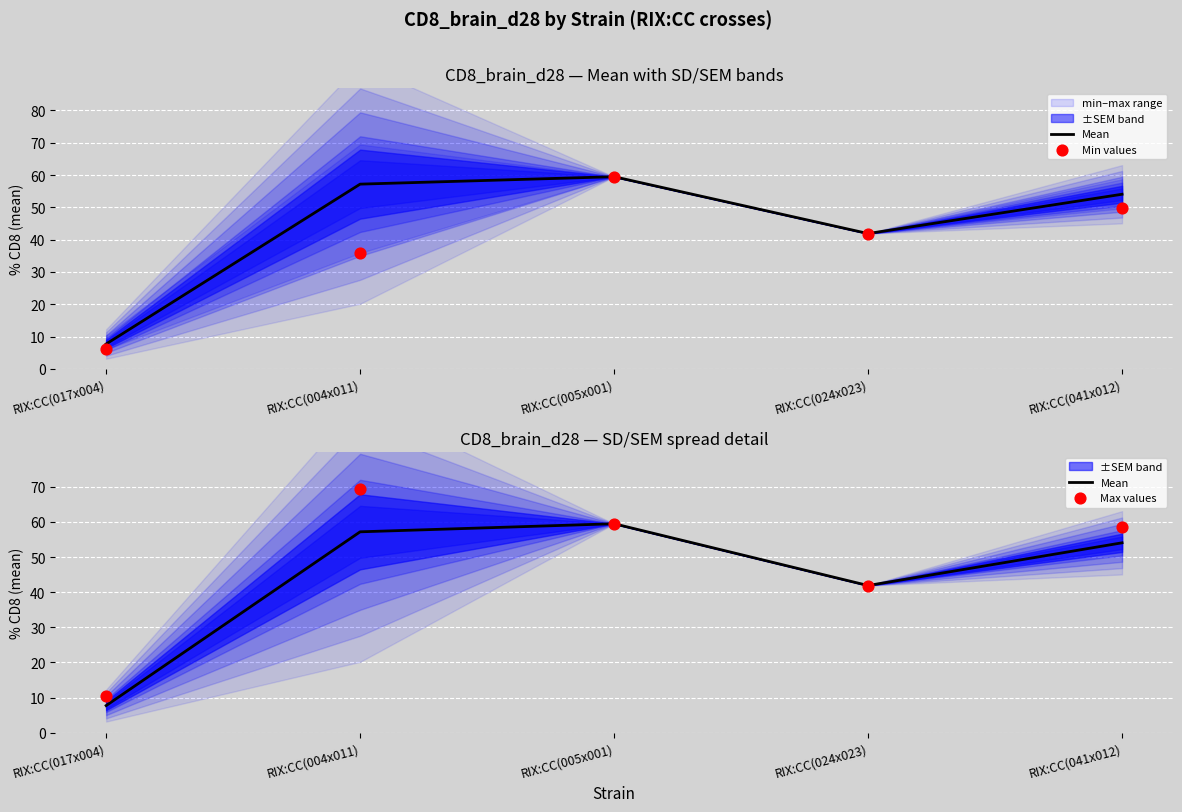

Which series has the largest total across all categories?

Max values